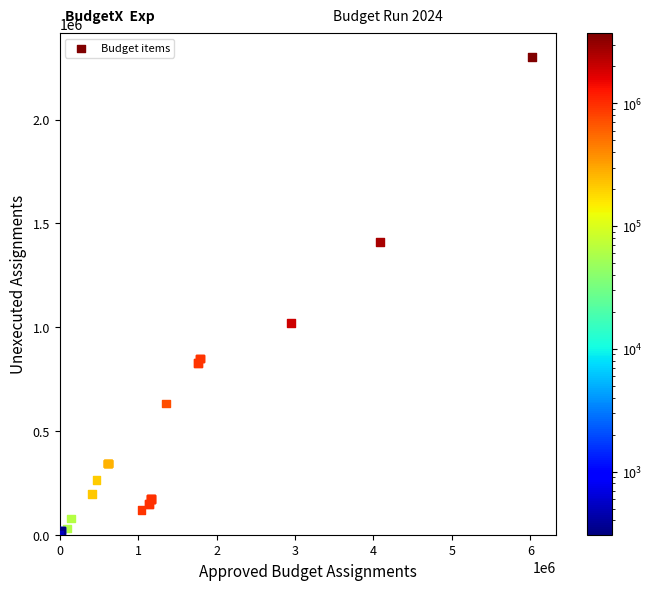

What Y value in the scatter plot is closest to 1150538?

1020915.8